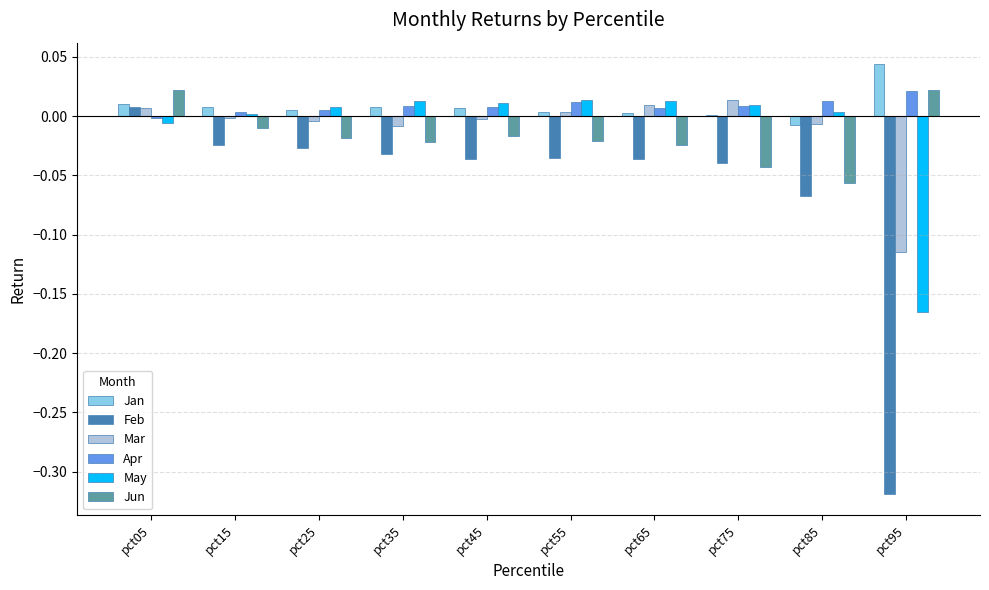

At which category is the sum across all series the highest?

pct05